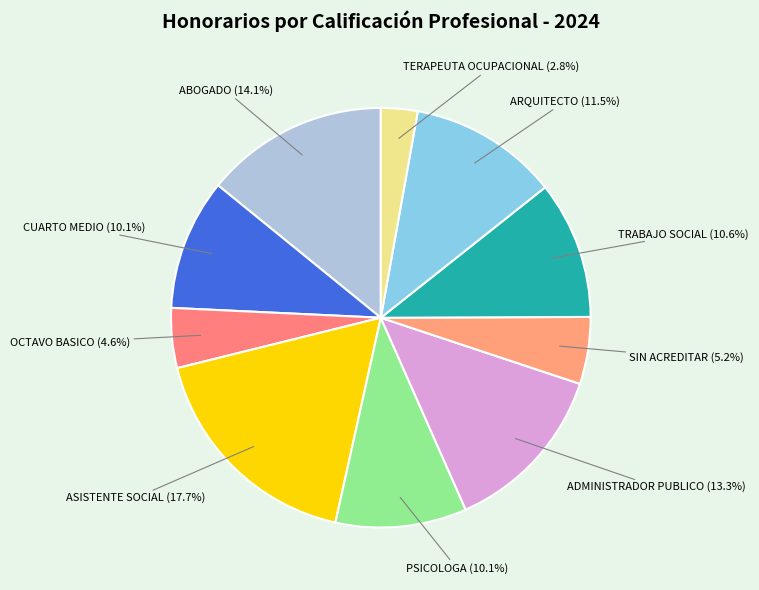

To the nearest percent, what portion does OCTAVO BASICO represent?

5%